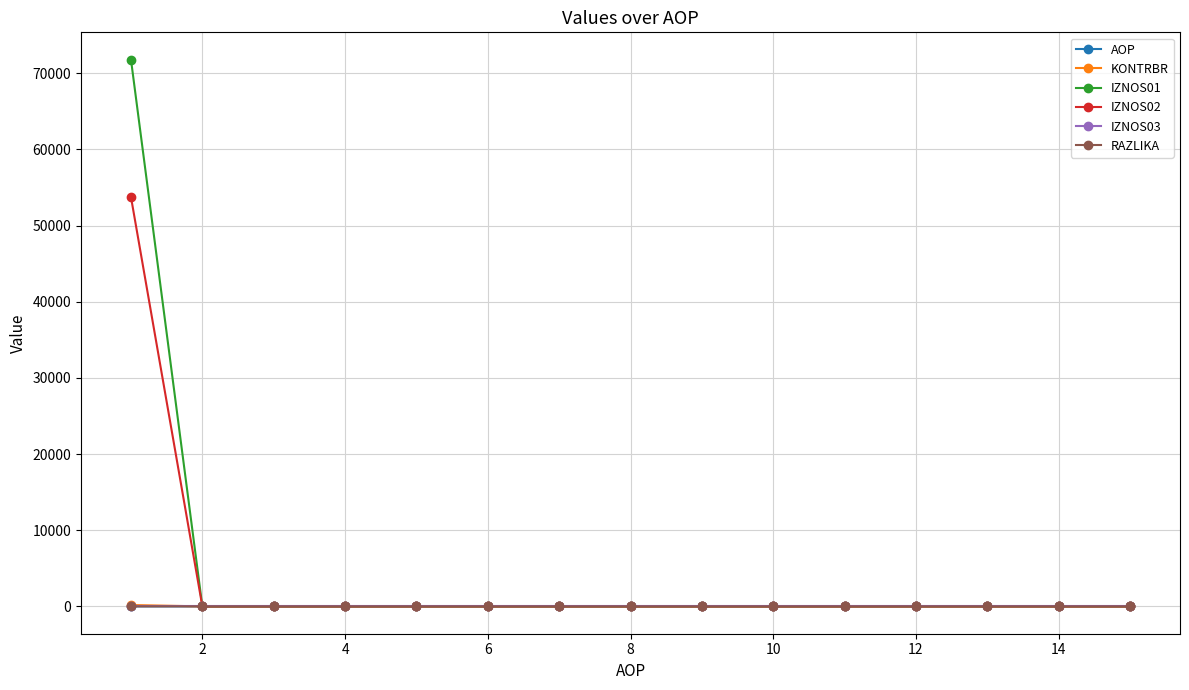

What is the sum of all IZNOS01 values?

71777.1